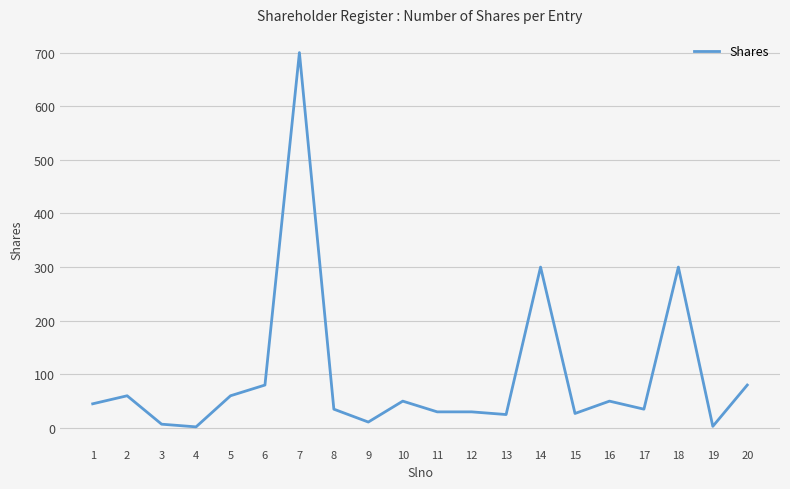

What is the difference between the maximum and minimum values?

698